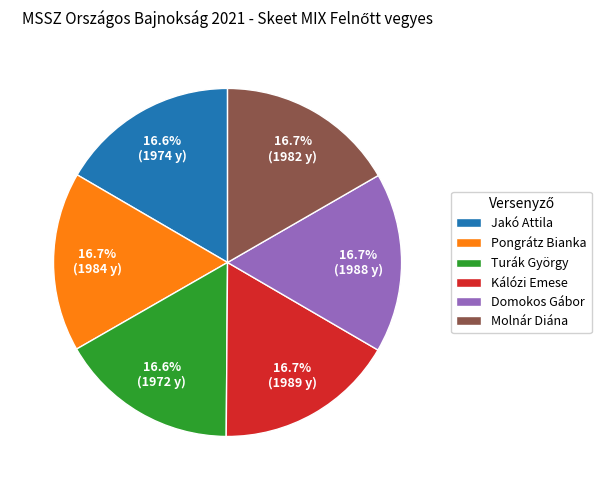

What percentage do Molnár Diána and Kálózi Emese together represent?

33.4%